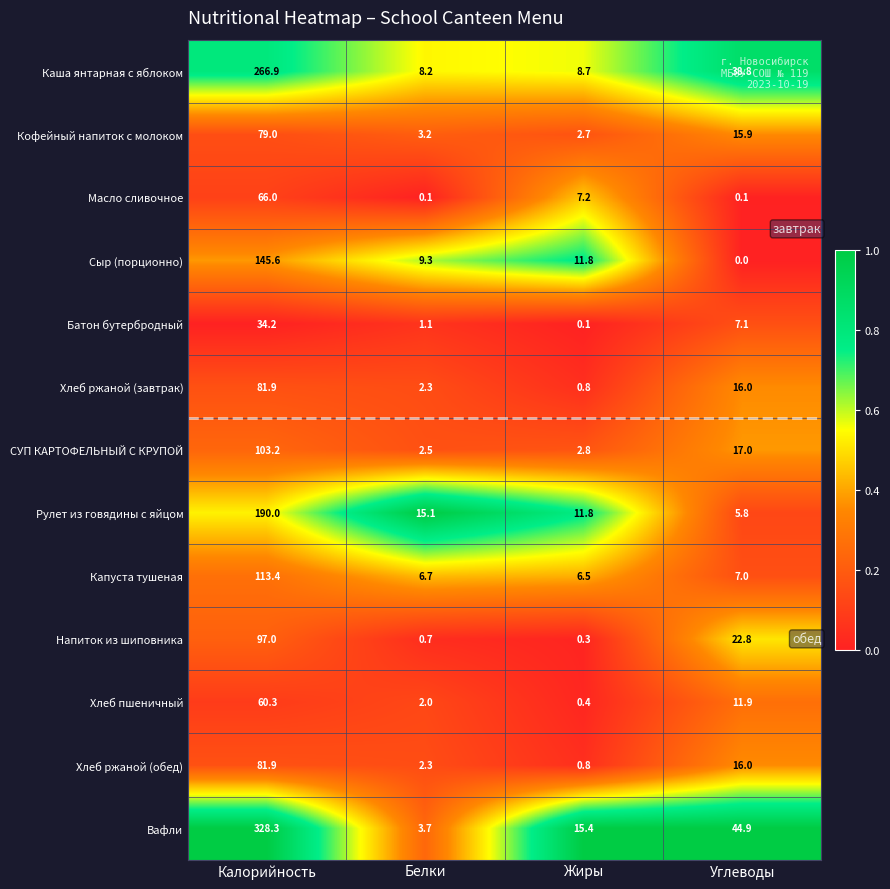

What is the difference between the СУП КАРТОФЕЛЬНЫЙ С КРУПОЙ values at Углеводы and Белки?

14.5